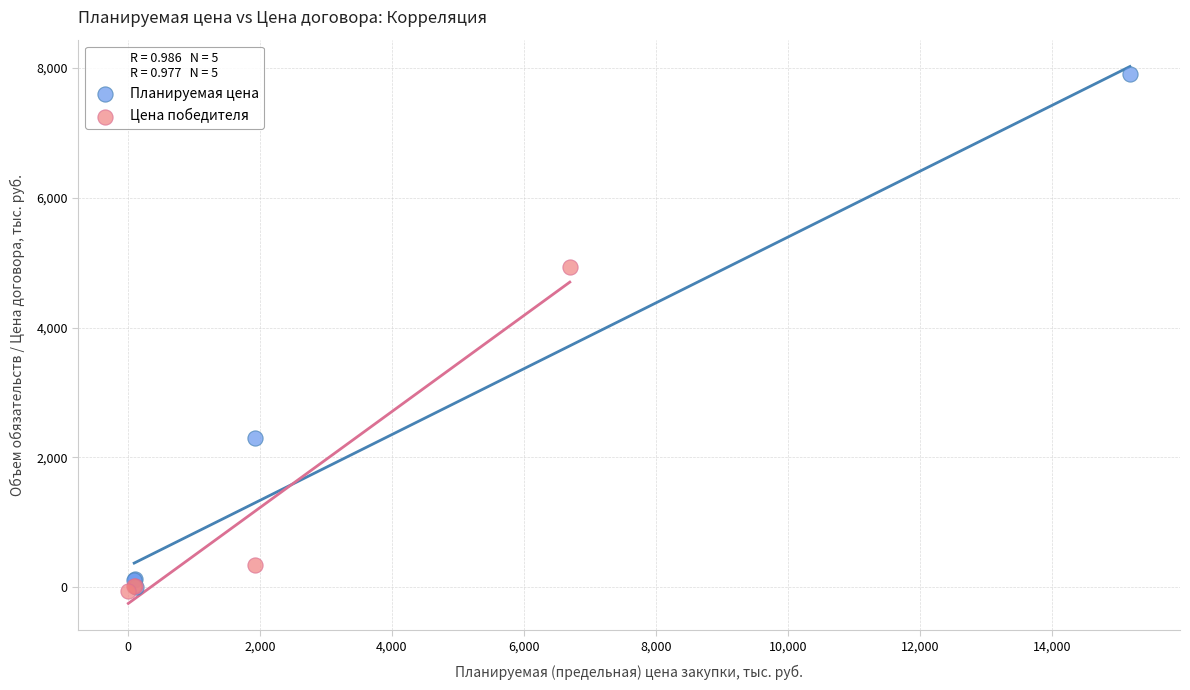

Which series contains the highest Y value?

Планируемая цена